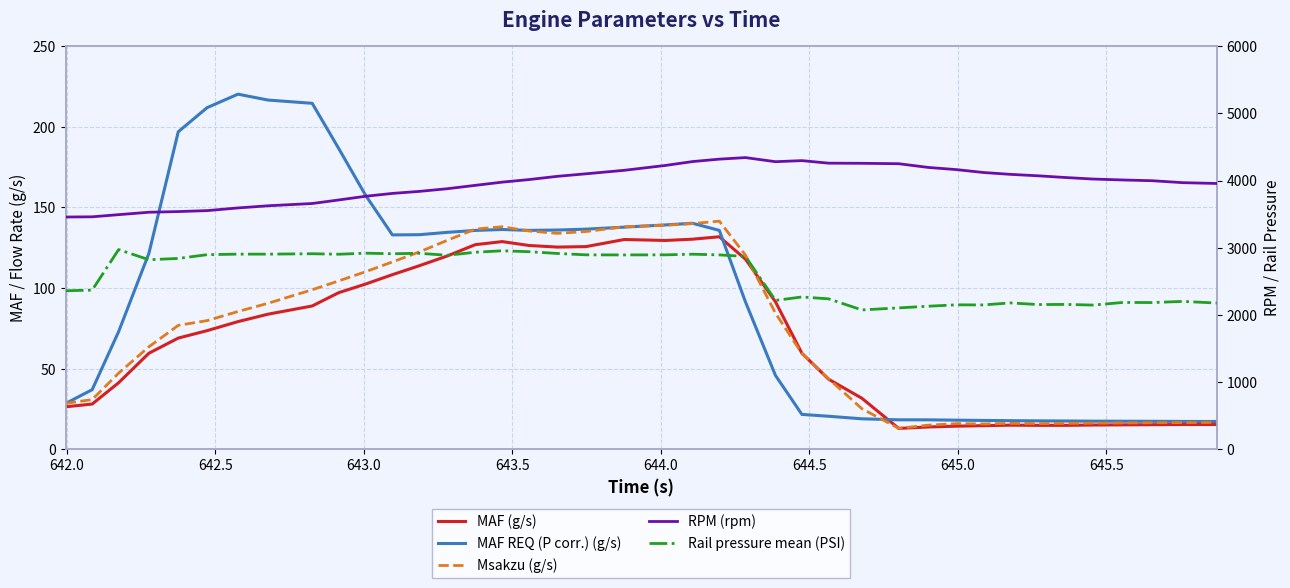

What is the maximum value for RPM (rpm)?

4341.0